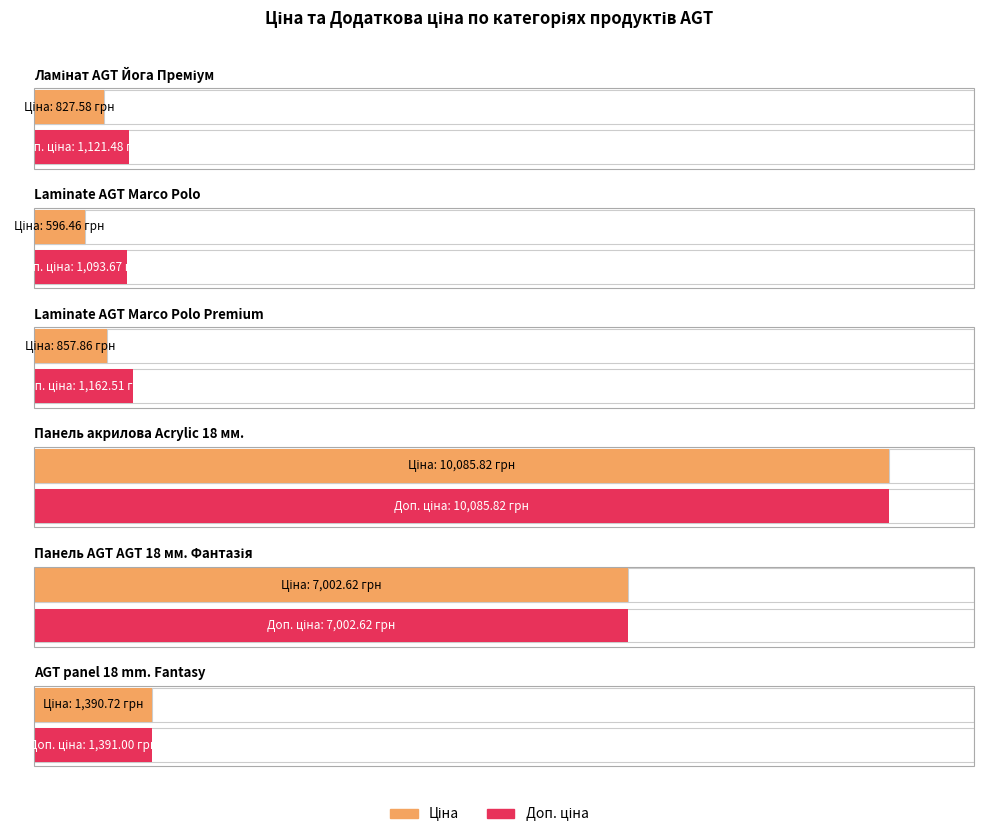

What is the approximate value of Ціна at Laminate AGT Marco Polo?

596.5